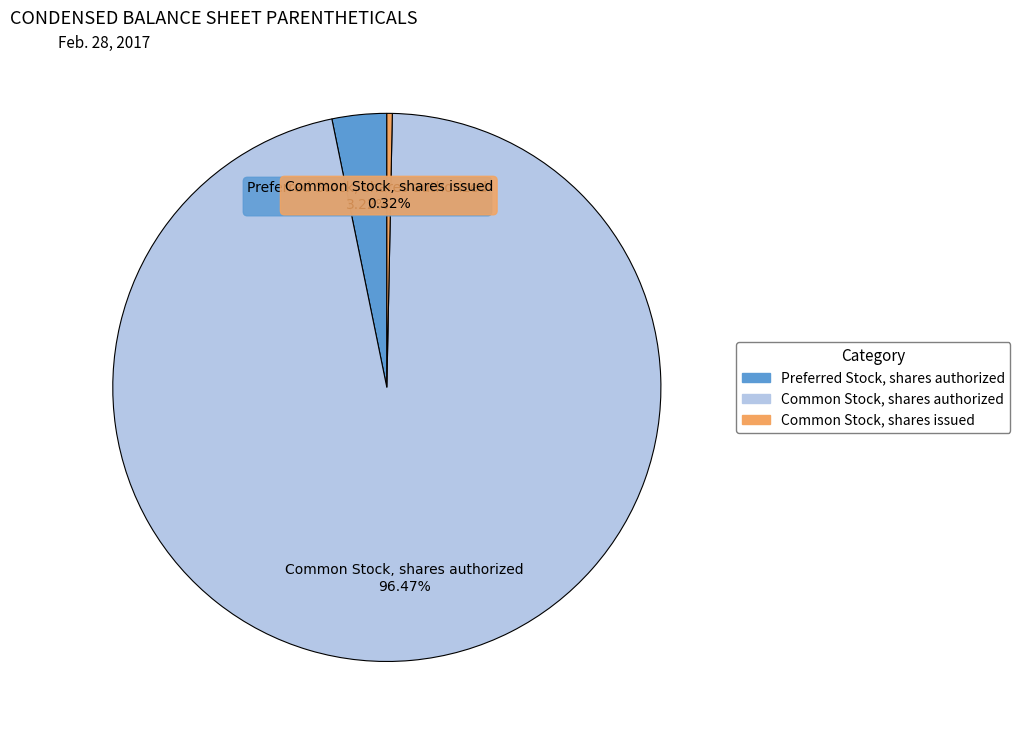

What is the largest slice in the pie chart?

Common Stock, shares authorized